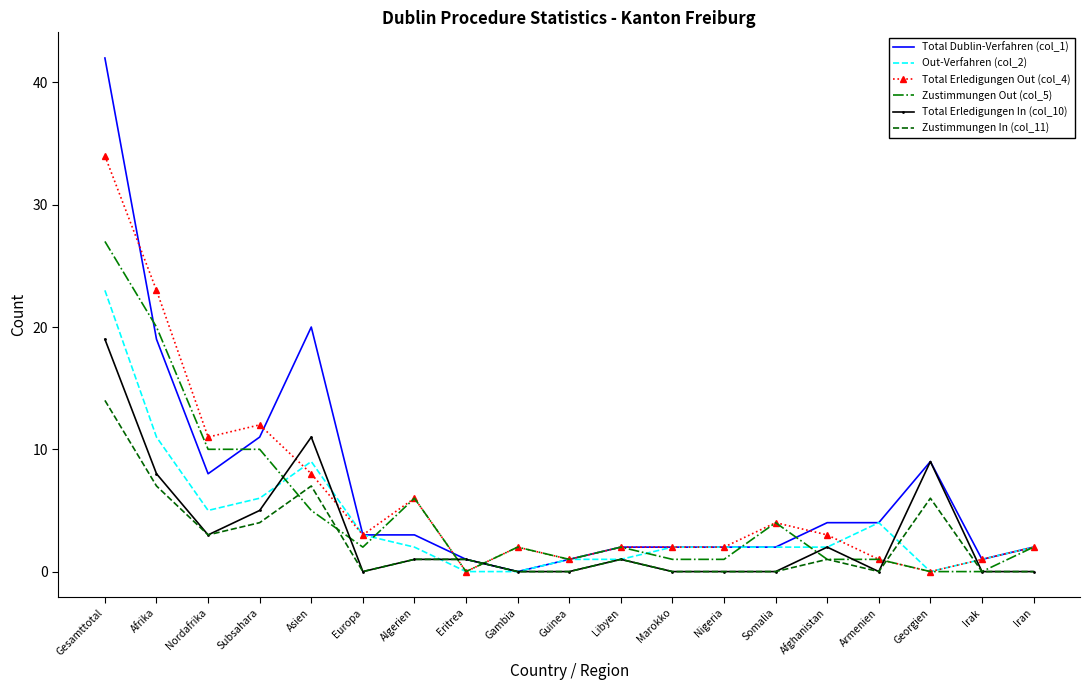

Which series changed the most between Afrika and Irak?

Total Erledigungen Out (col_4)